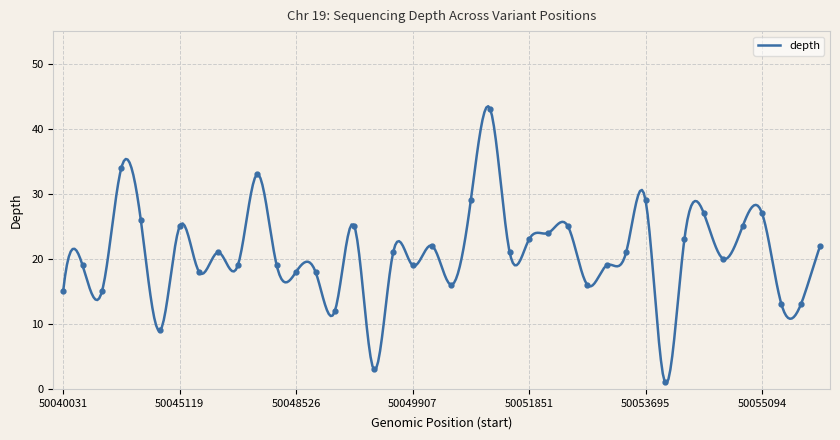

How many lines are shown in the chart?

1